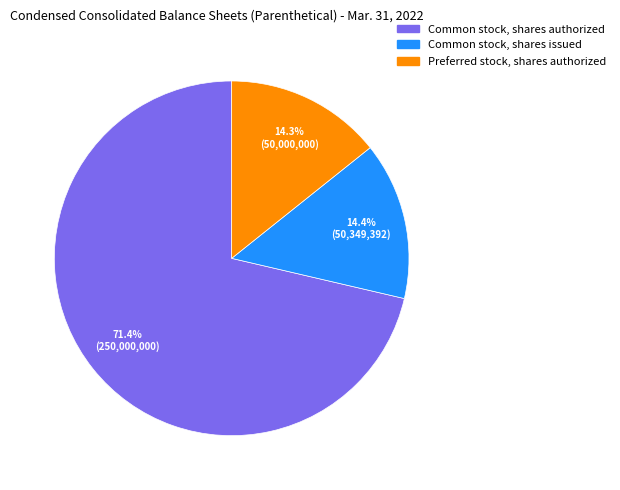

Does any single category account for the majority?

Yes